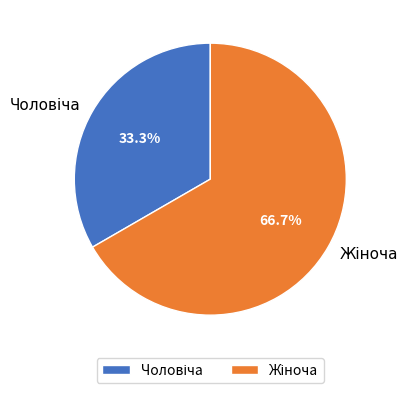

Does any single category account for the majority?

Yes